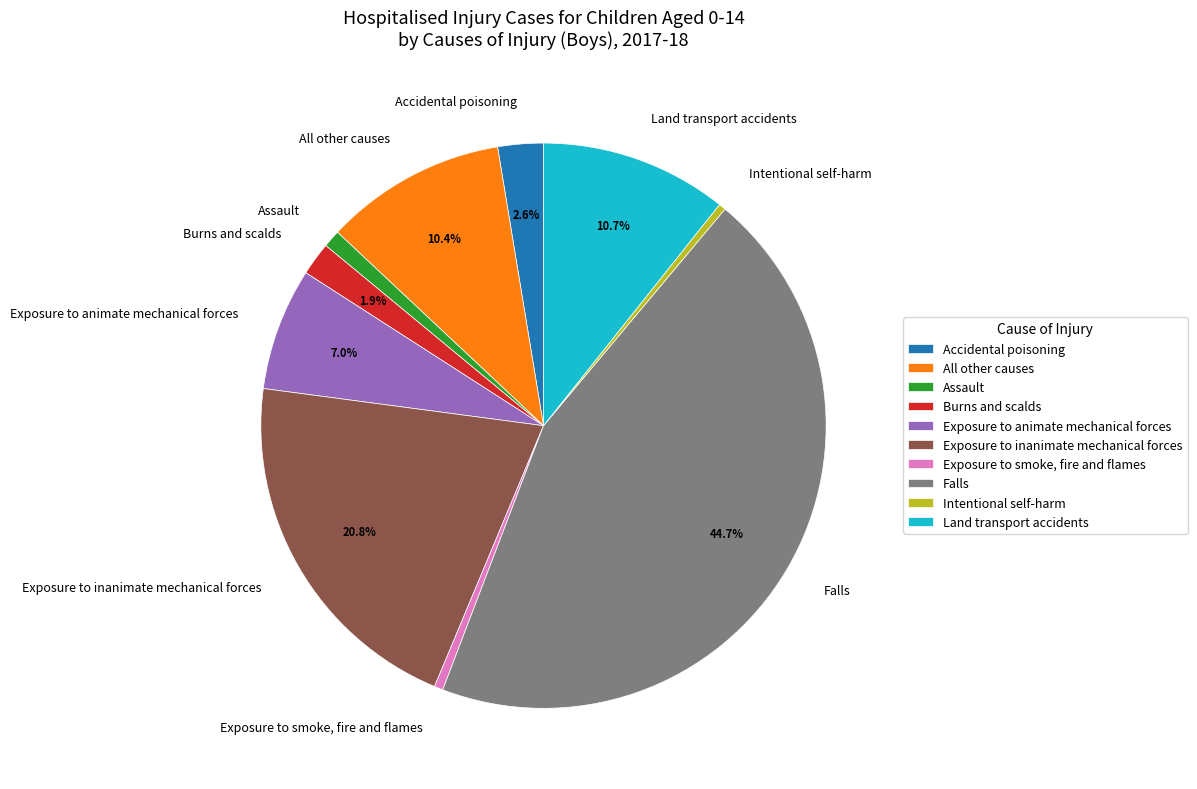

Count the number of slices in the pie.

10